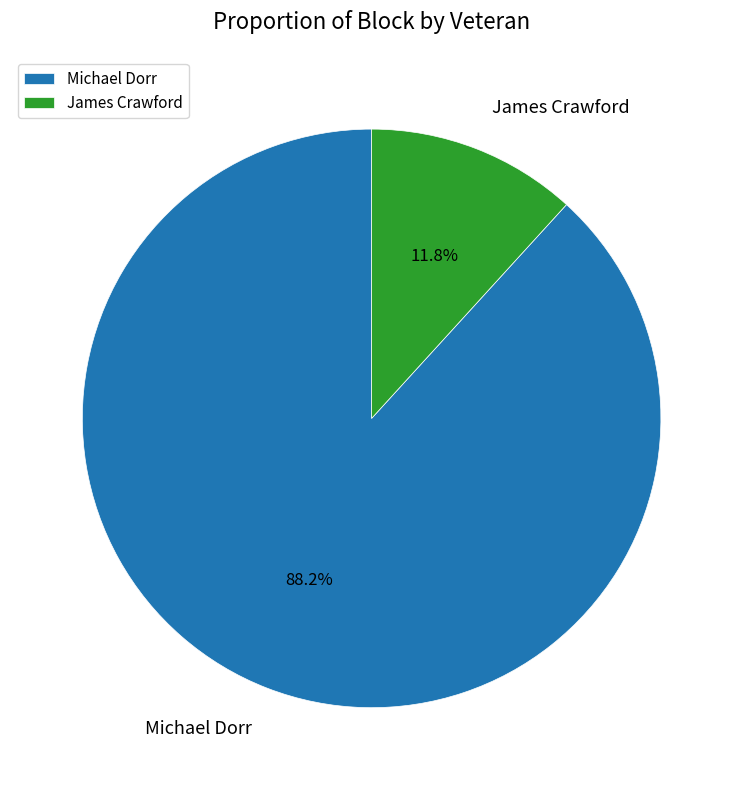

Combined, do James Crawford and Michael Dorr account for over 50%?

Yes